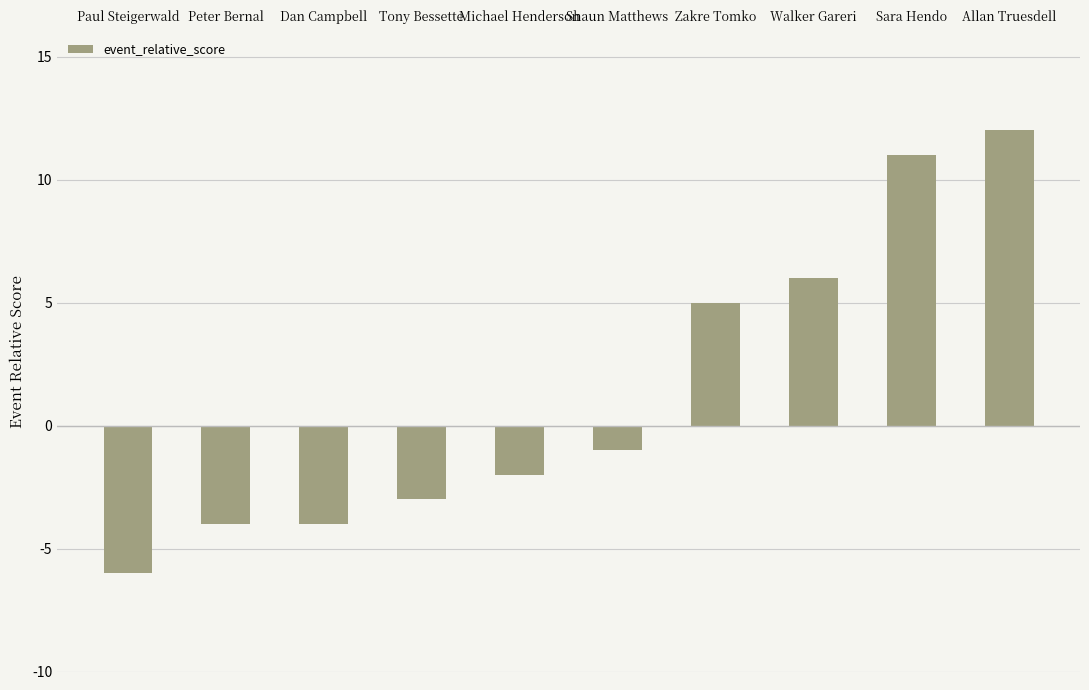

What is the label of the 3rd bar from the left?

Dan Campbell